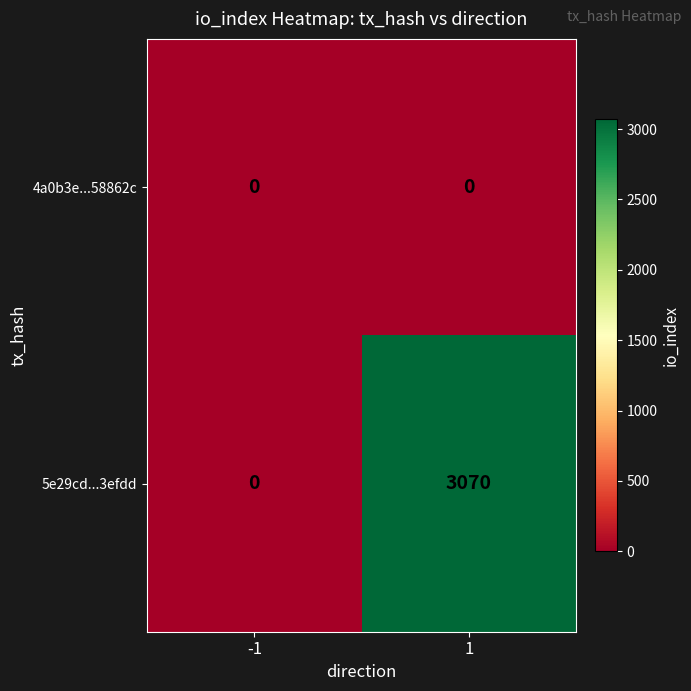

Which series has the largest total across all categories?

5e29cd...3efdd